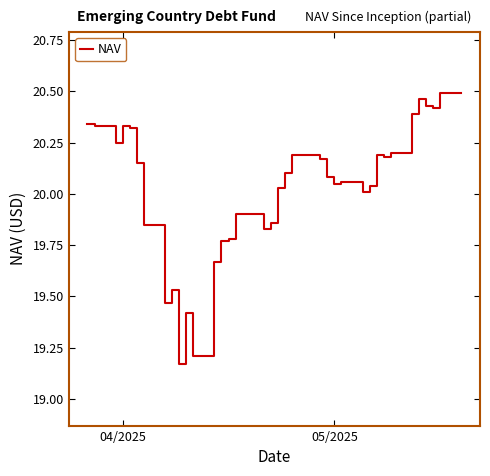

How many values exceed 20?

25